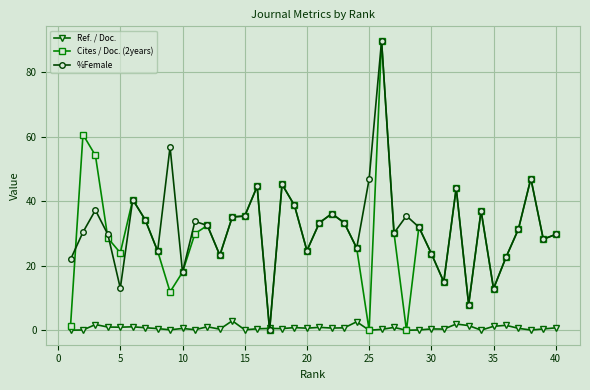

Which series ends up on top after the final intersection of Ref. / Doc. and Cites / Doc. (2years)?

Cites / Doc. (2years)